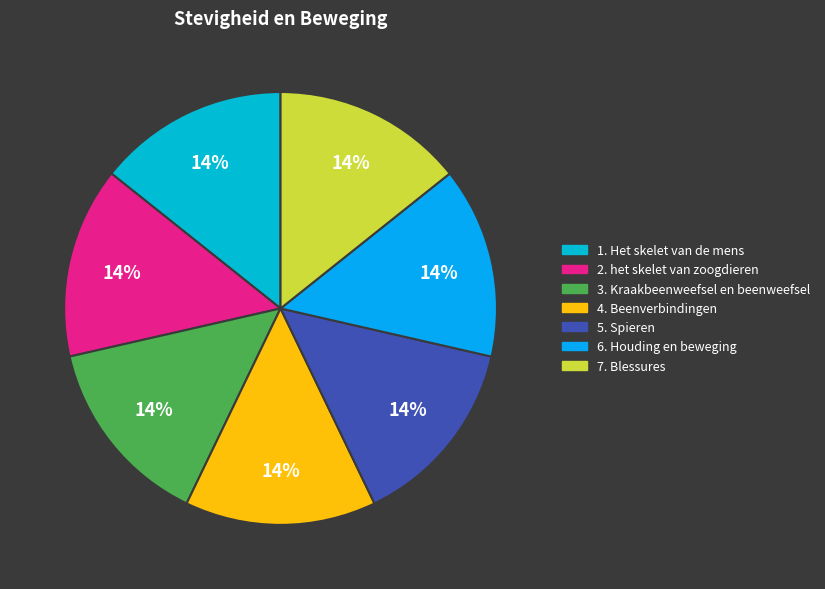

How many slices are in this pie chart?

7